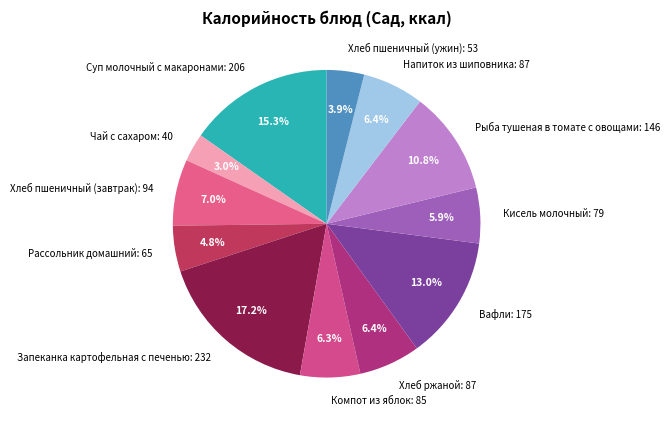

What is the smallest slice in the pie chart?

Чай с сахаром